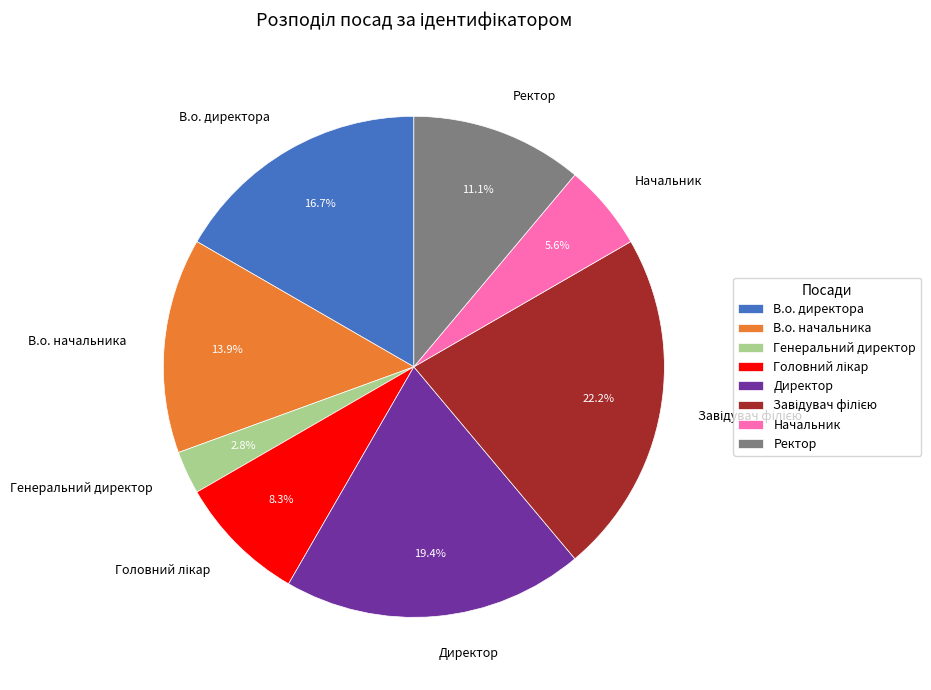

How much of the chart is everything except Ректор?

88.9%